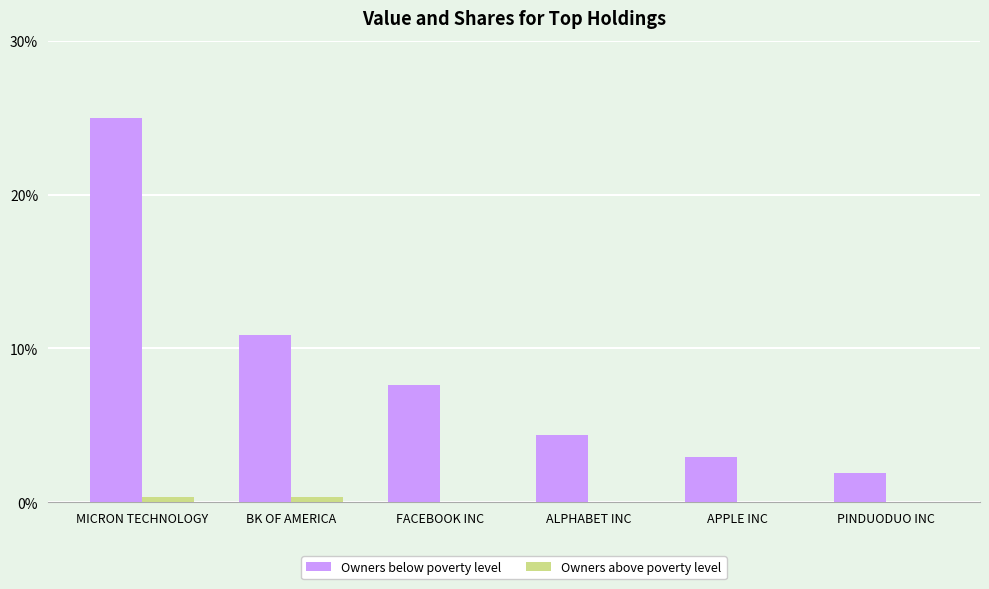

How many series are shown in this chart?

2